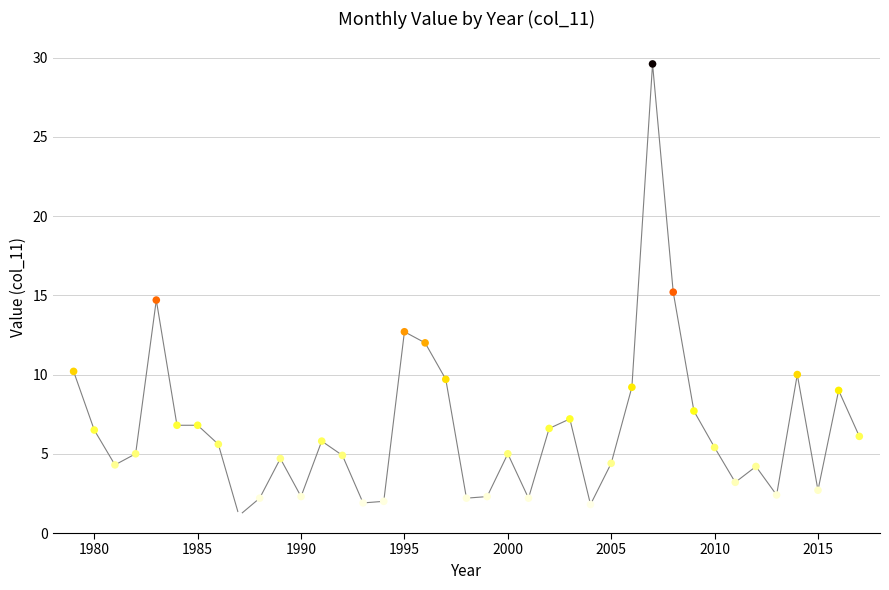

What is the range of X values (max minus min)?

38.0